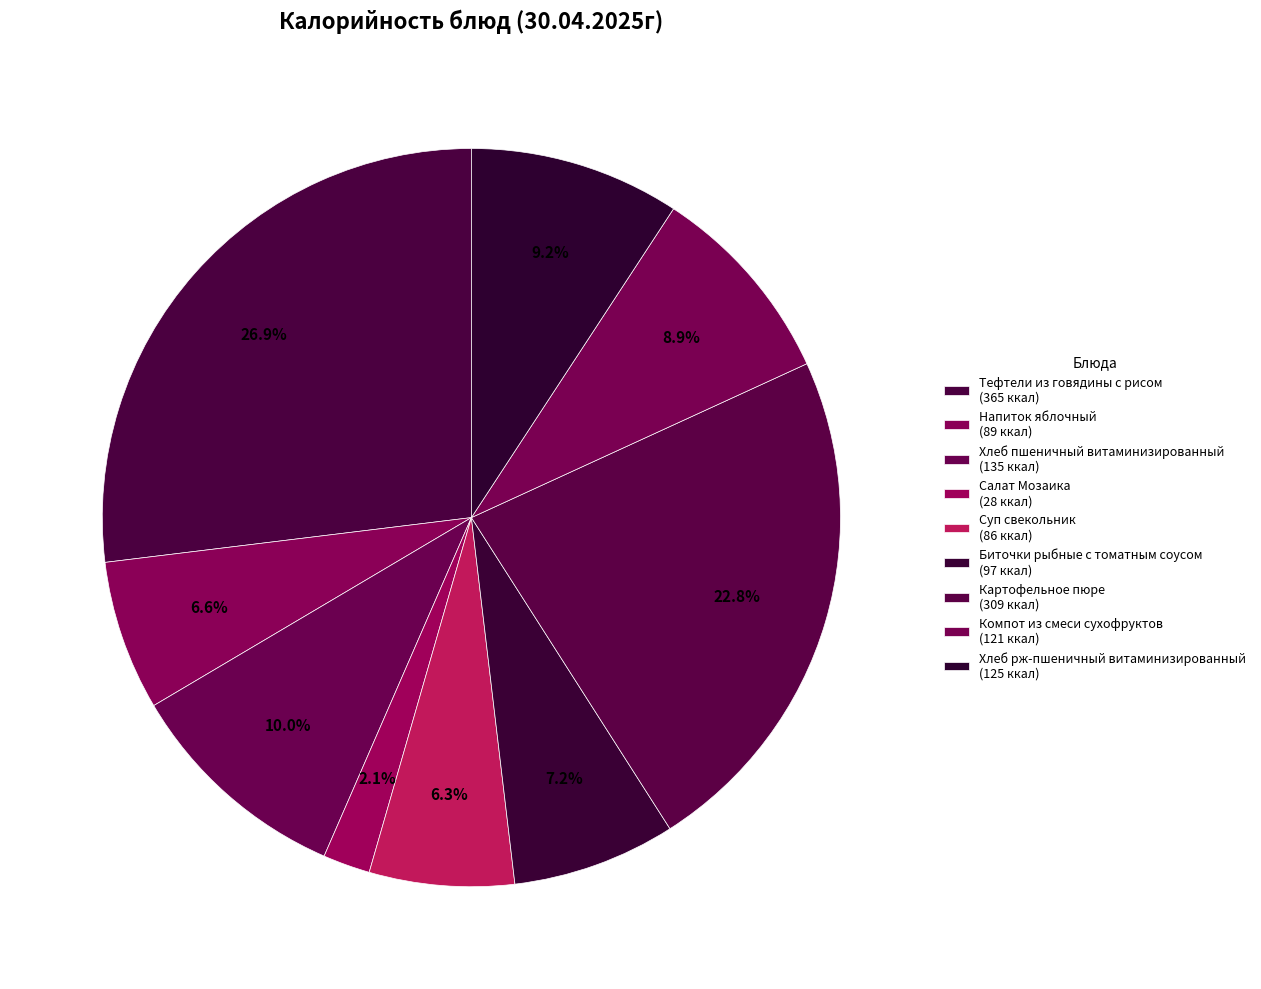

What is the smallest slice in the pie chart?

Салат Мозаика